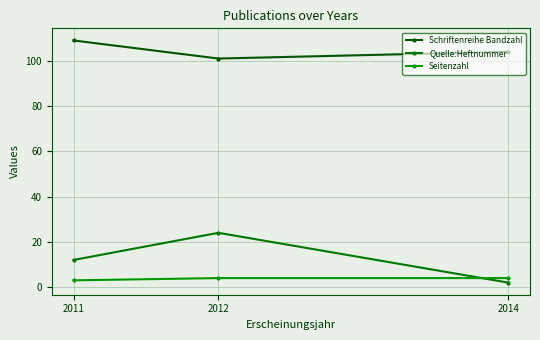

At 2012, list the series in order from smallest to largest.

Seitenzahl, Quelle:Heftnummer, Schriftenreihe Bandzahl